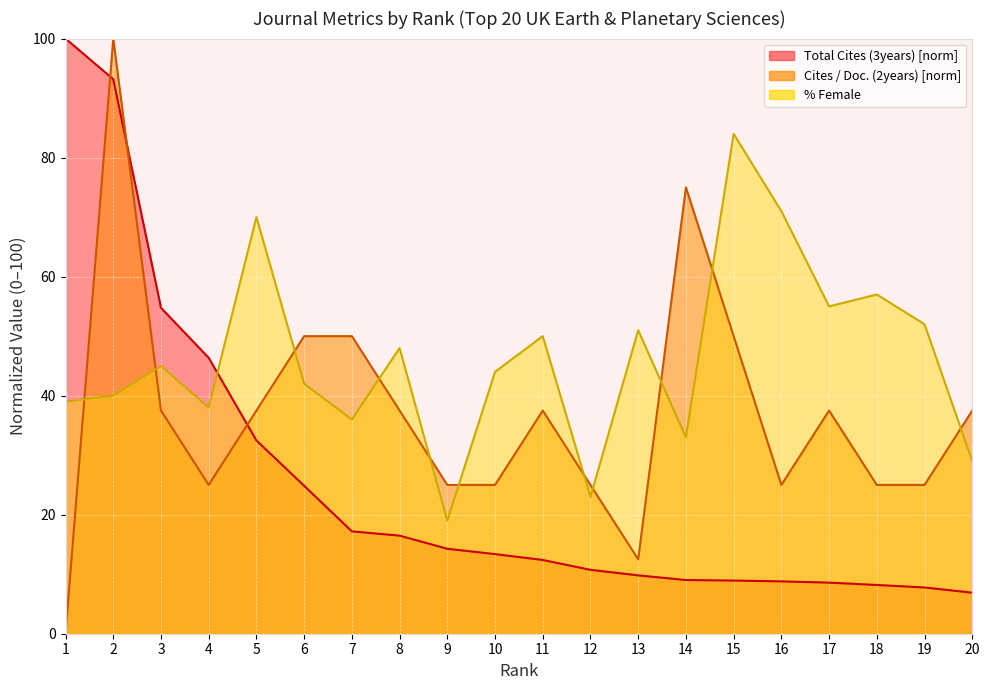

What is the difference between the maximum and minimum values in the Cites / Doc. (2years) series?

100.0